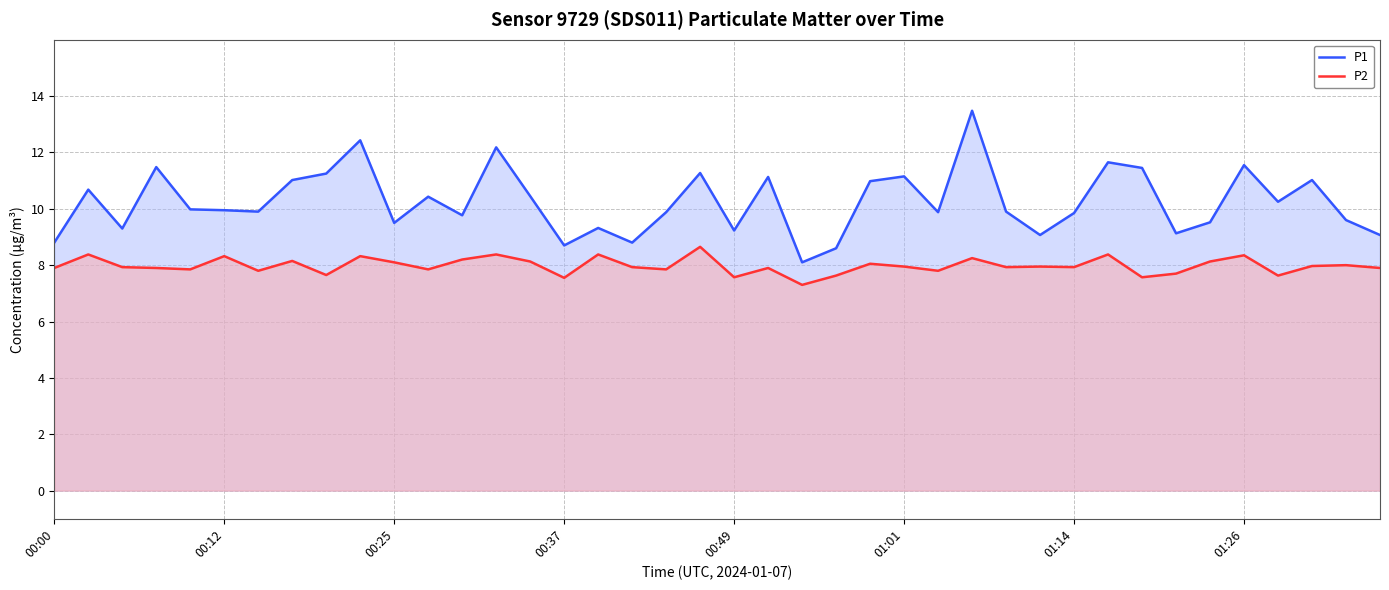

At which category is the sum across all series the highest?

27